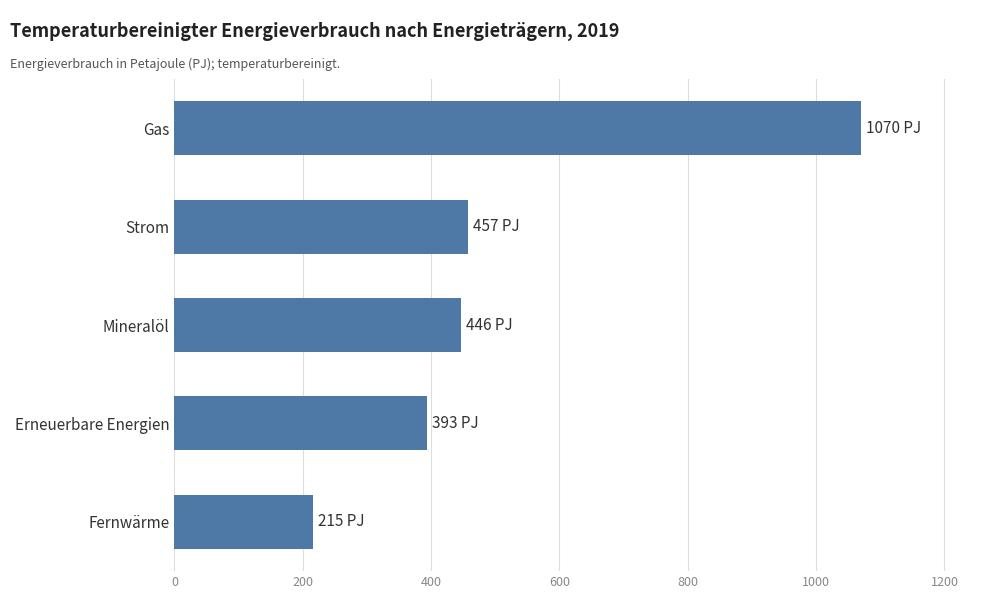

Reading top to bottom, extract all data points from this chart.

1070.5	456.9	446.2	392.8	215.4